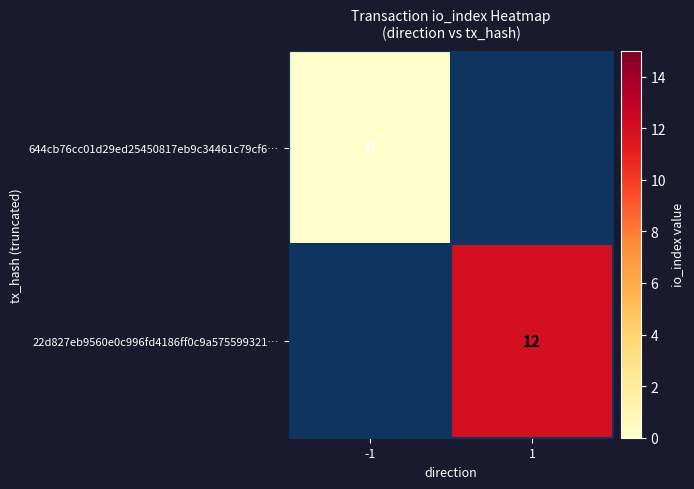

The value of 22d827eb9560e0c996fd4186ff0c9a575599321… at 1 is 12. True or false?

True